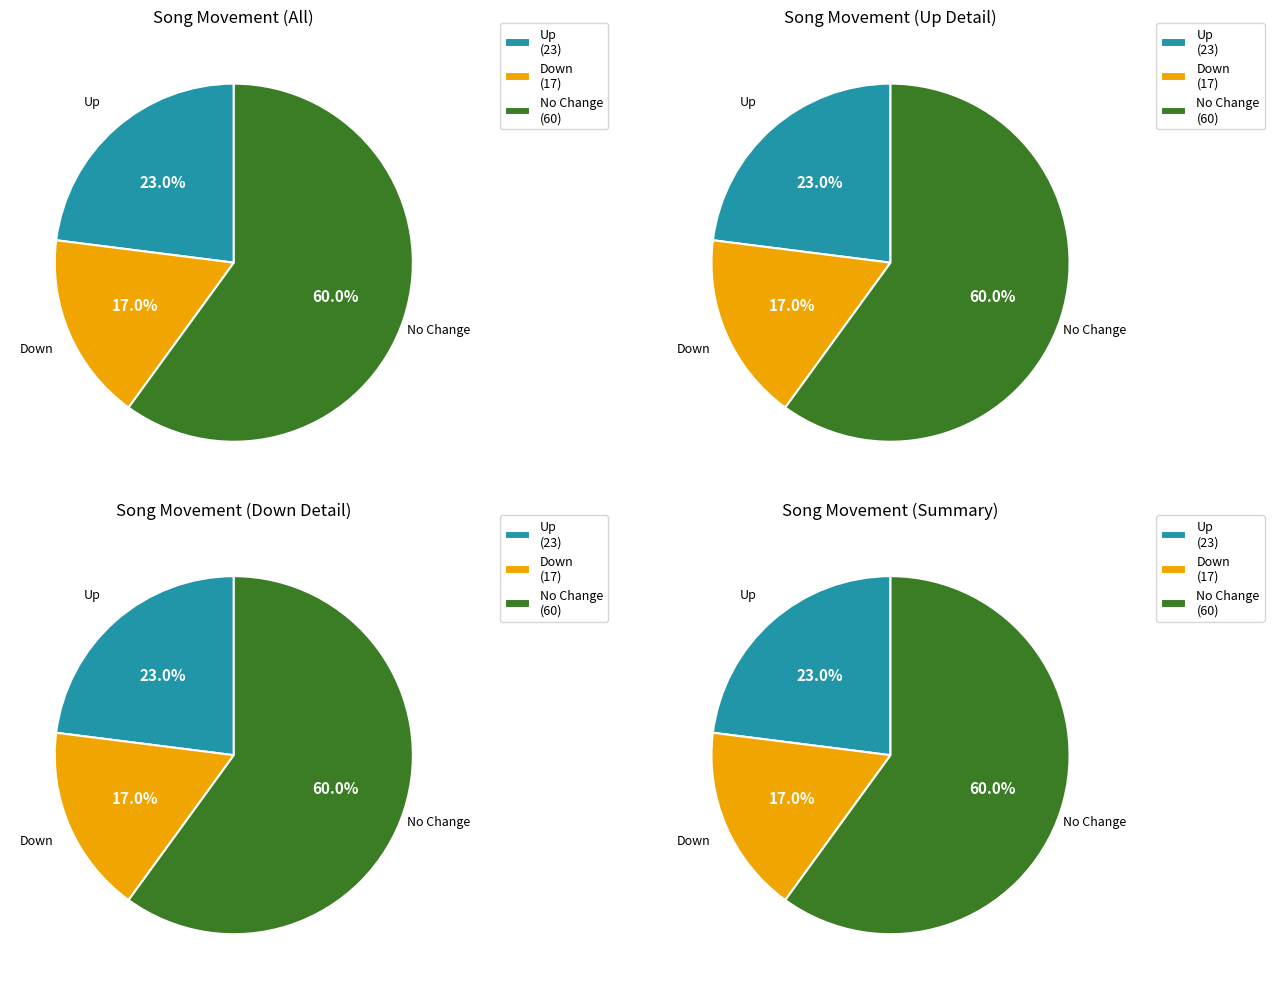

What percentage is the up slice, to the nearest percent?

23%